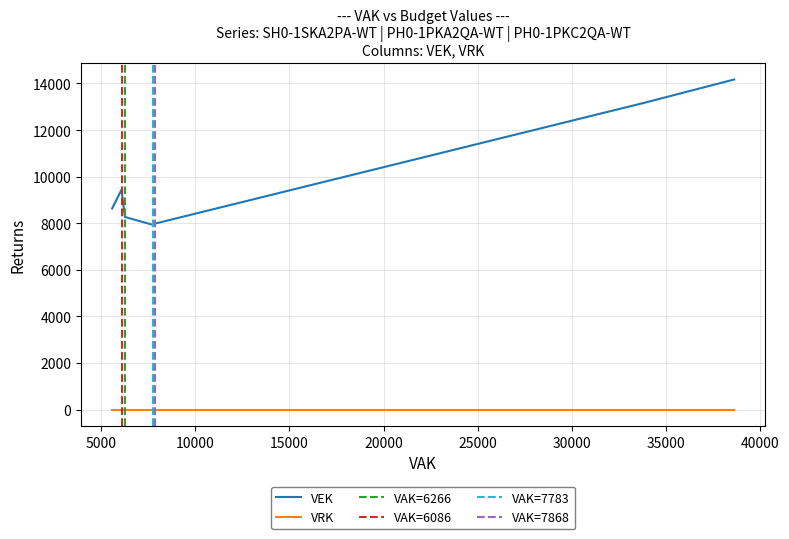

List the series in order of their overall mean, highest first.

VEK, VRK